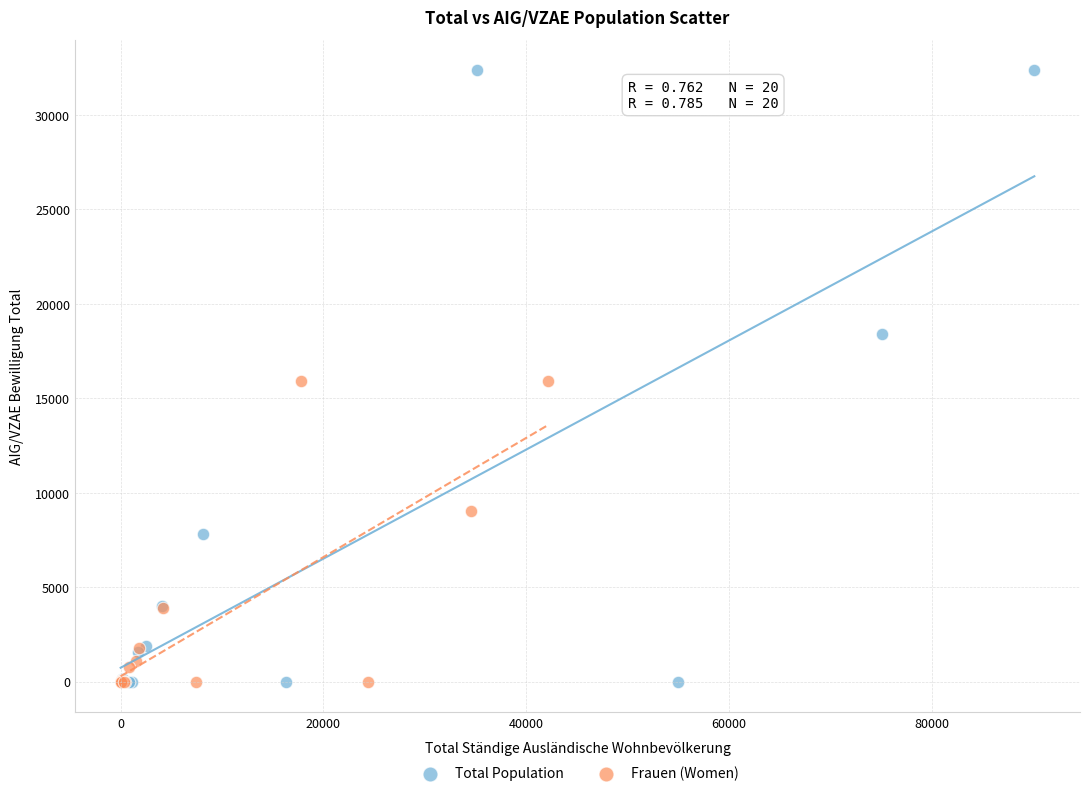

Which series has the widest spread of Y values?

Total Population